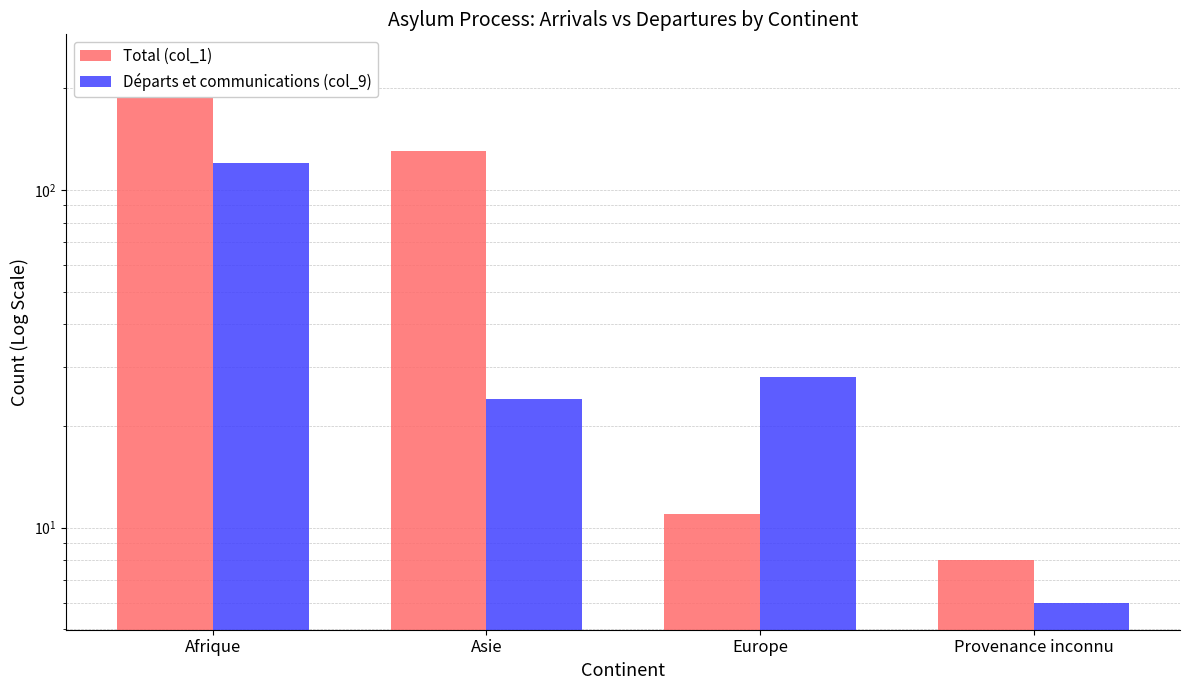

What is the average value of the Départs et communications (col_9) series?

44